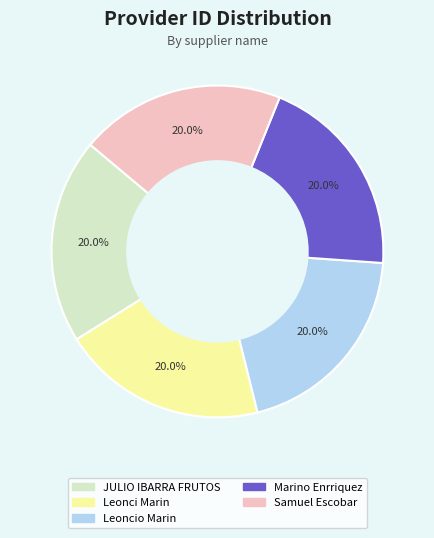

Does any single category account for the majority?

No